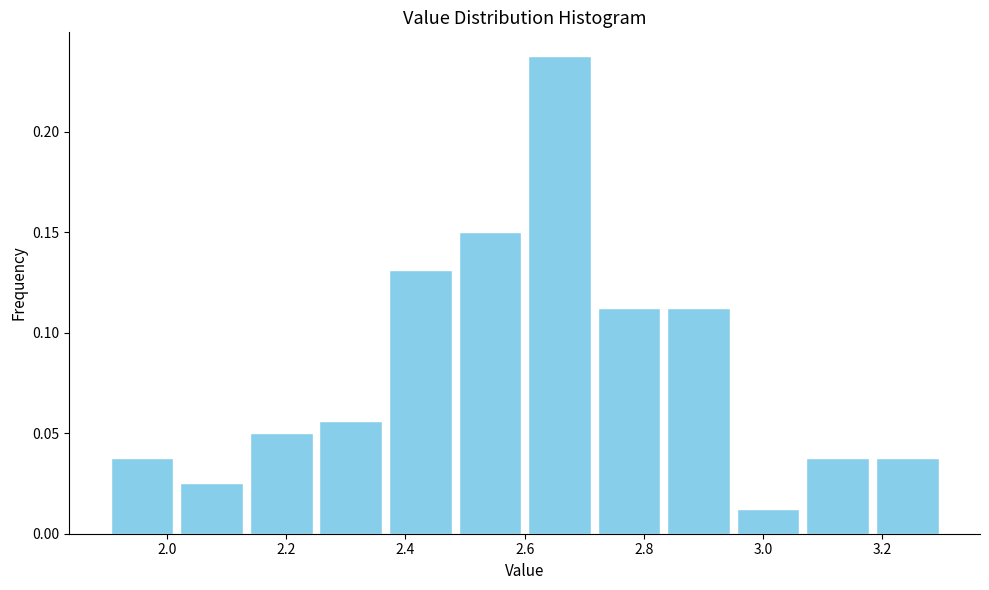

How tall is the bar that spans 2.48 to 2.60 on the x-axis? Neither the bar edges nor the heights are printed on the chart, so give them approximately, as read against the axes.

0.150